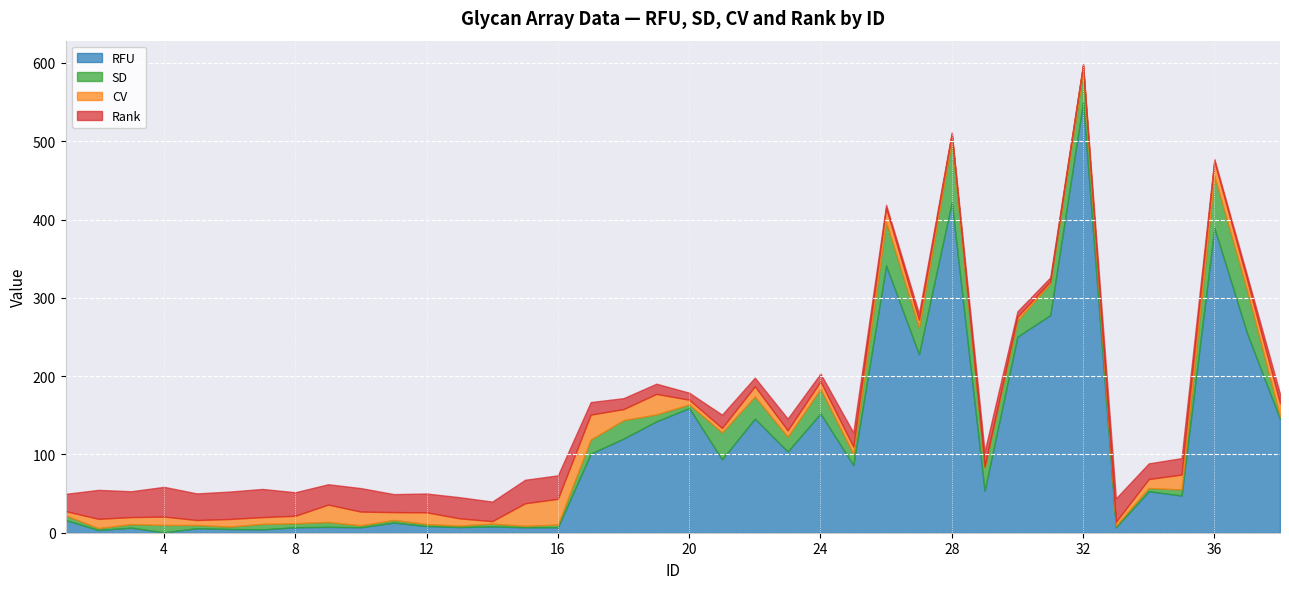

What is the difference between the highest and lowest values at 26?

337.2